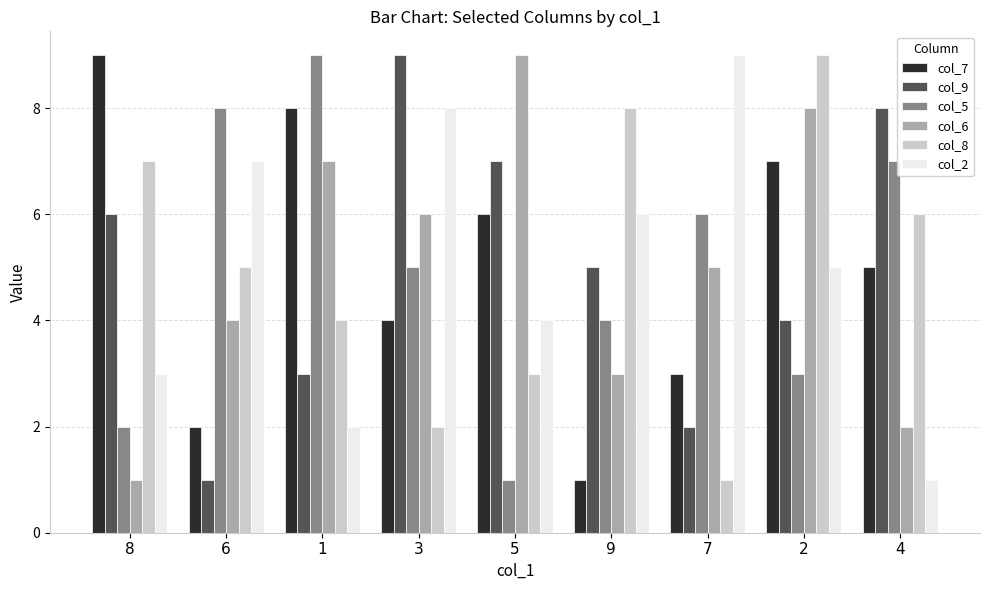

What is the maximum value shown in the chart?

9